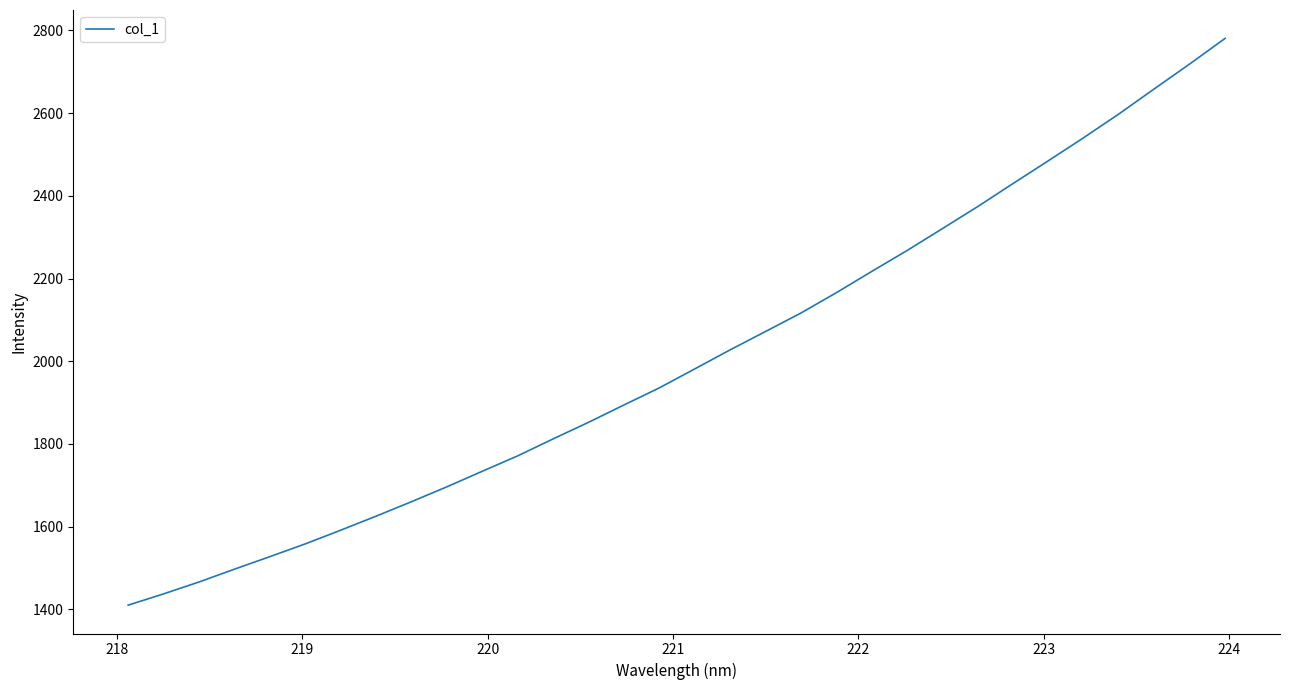

What is the minimum value shown in the chart?

1410.3